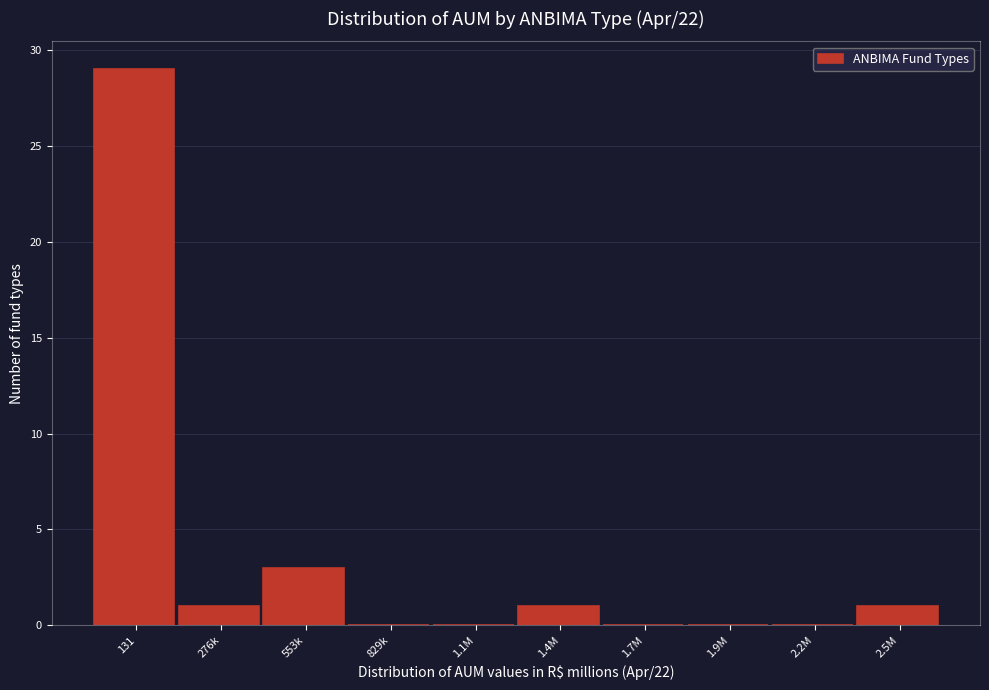

Reading left to right, extract all data points from this chart.

131=29	276k=1	553k=3	829k=0	1.1M=0	1.4M=1	1.7M=0	1.9M=0	2.2M=0	2.5M=1